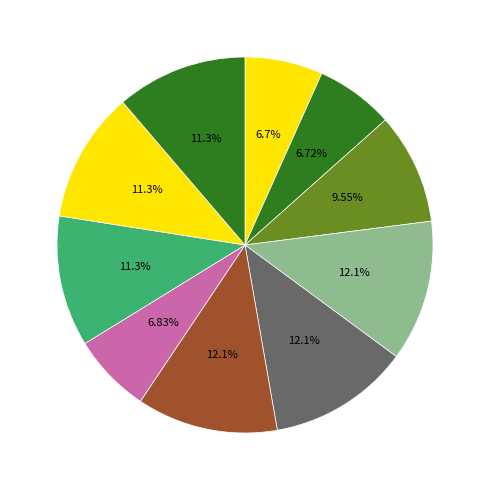

Count the number of slices in the pie.

10